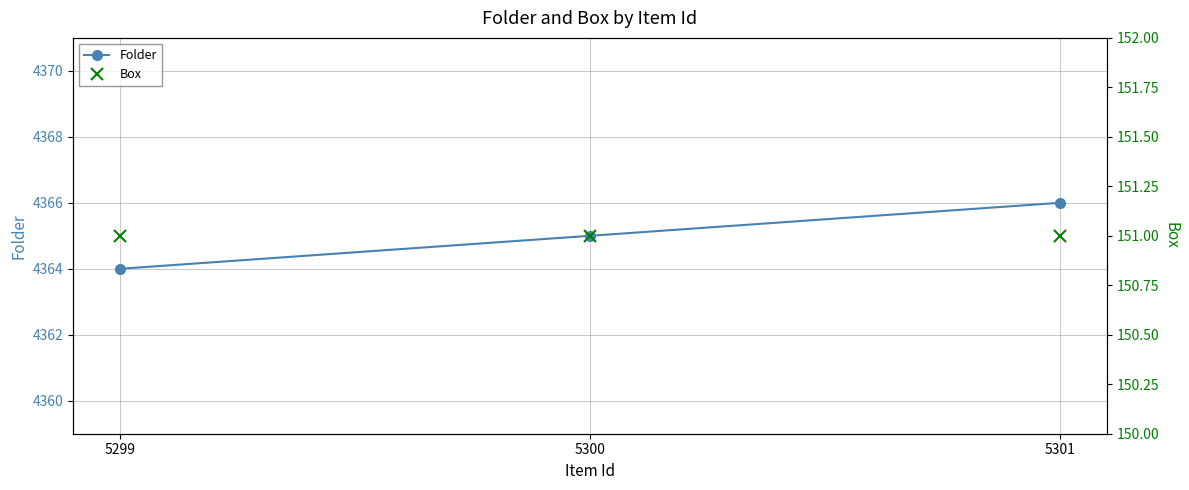

At how many categories does at least one series exceed 2226?

3